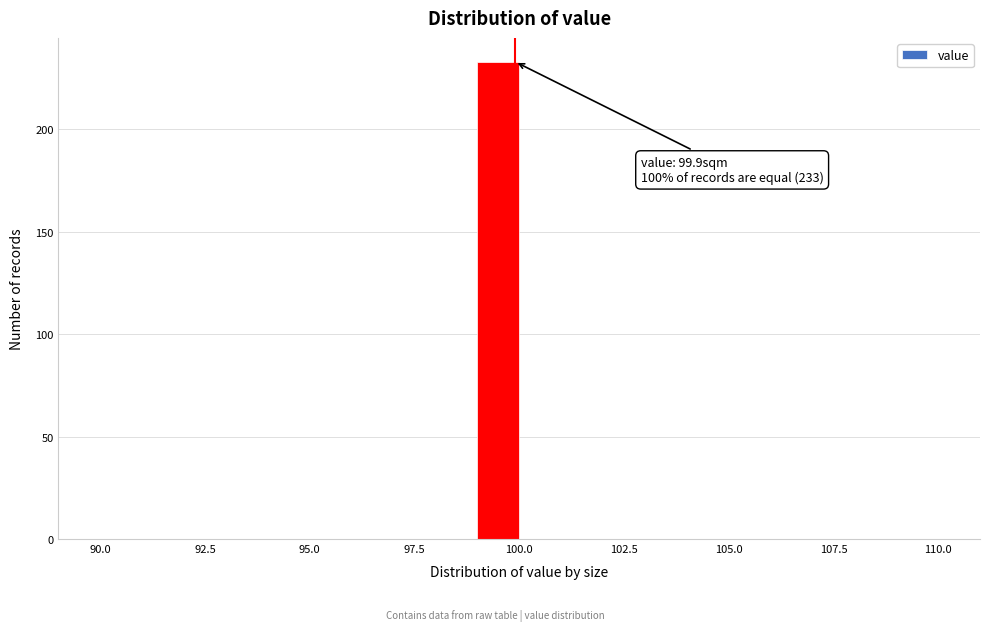

Around what value on the x-axis is the tallest bar? Give the approximate position of its centre, as read against the axis.

99.5